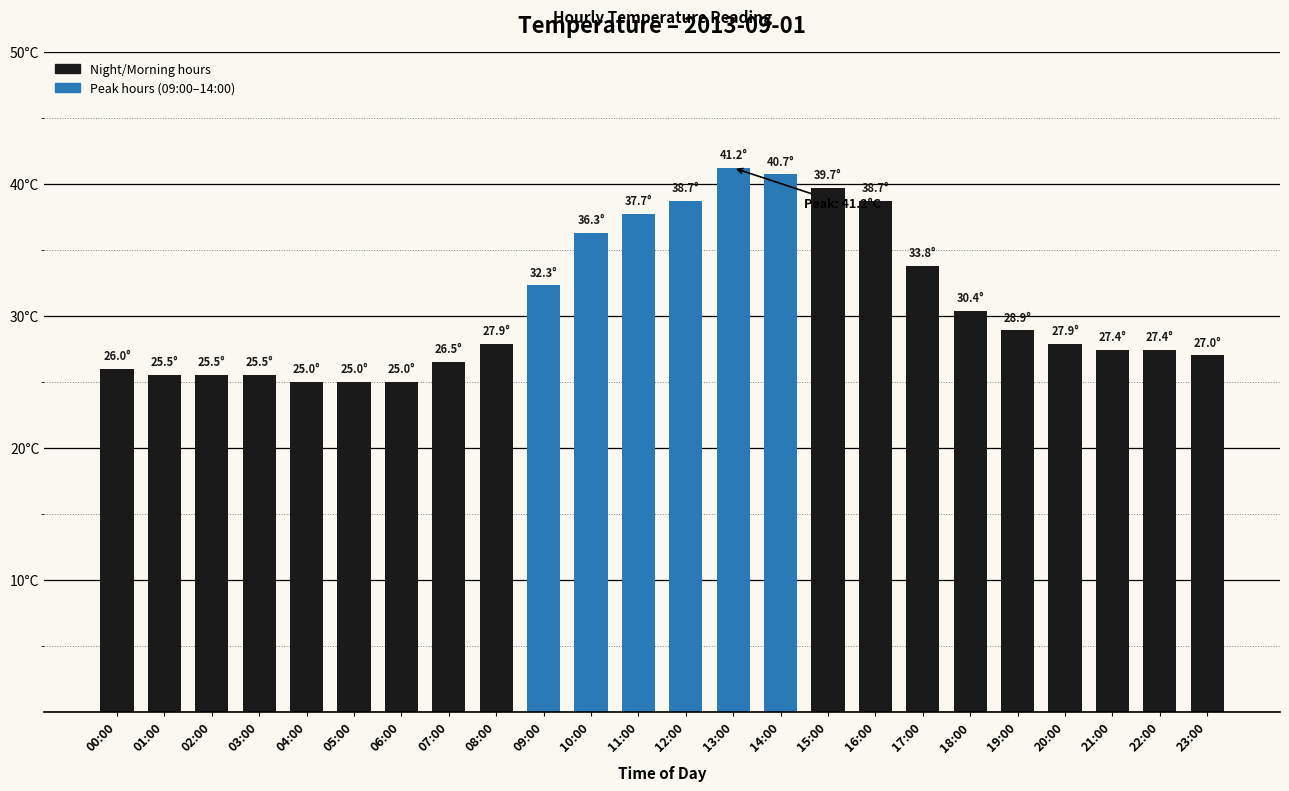

Where is the data nearest to the value 33?

09:00